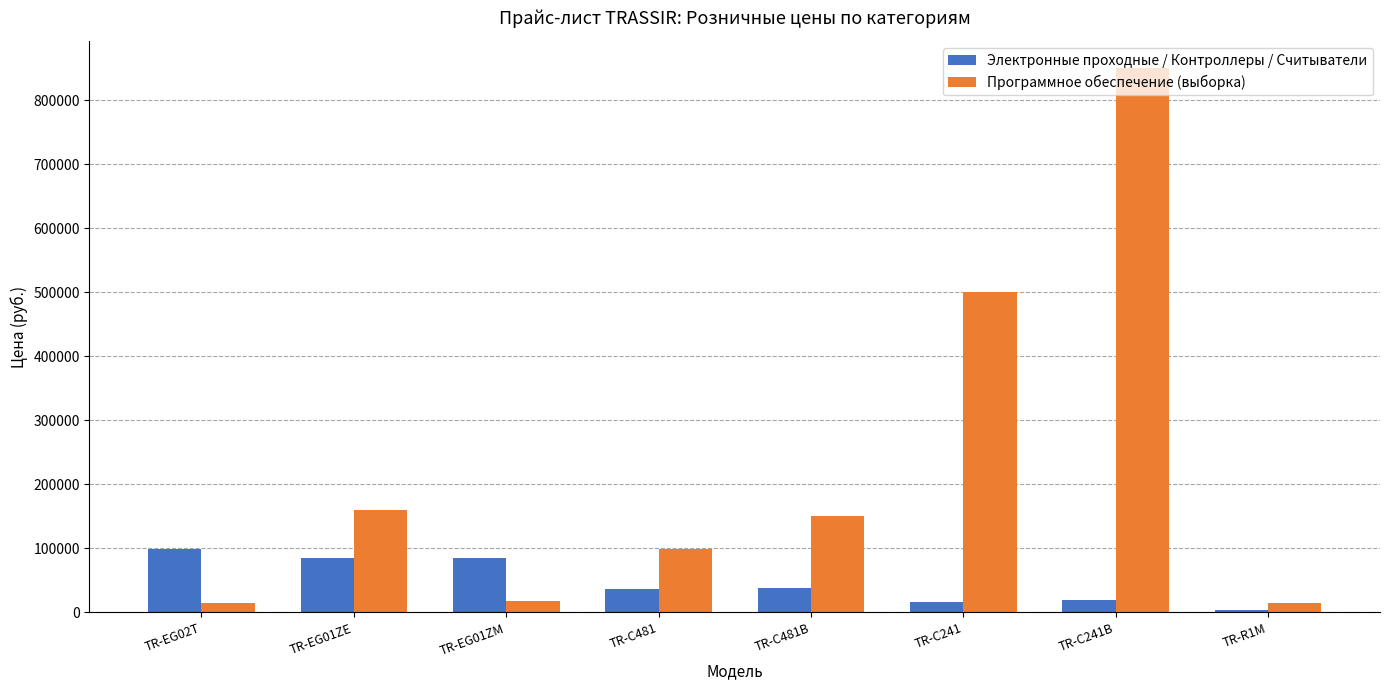

What is the difference between the highest and lowest values at TR-R1M?

10410